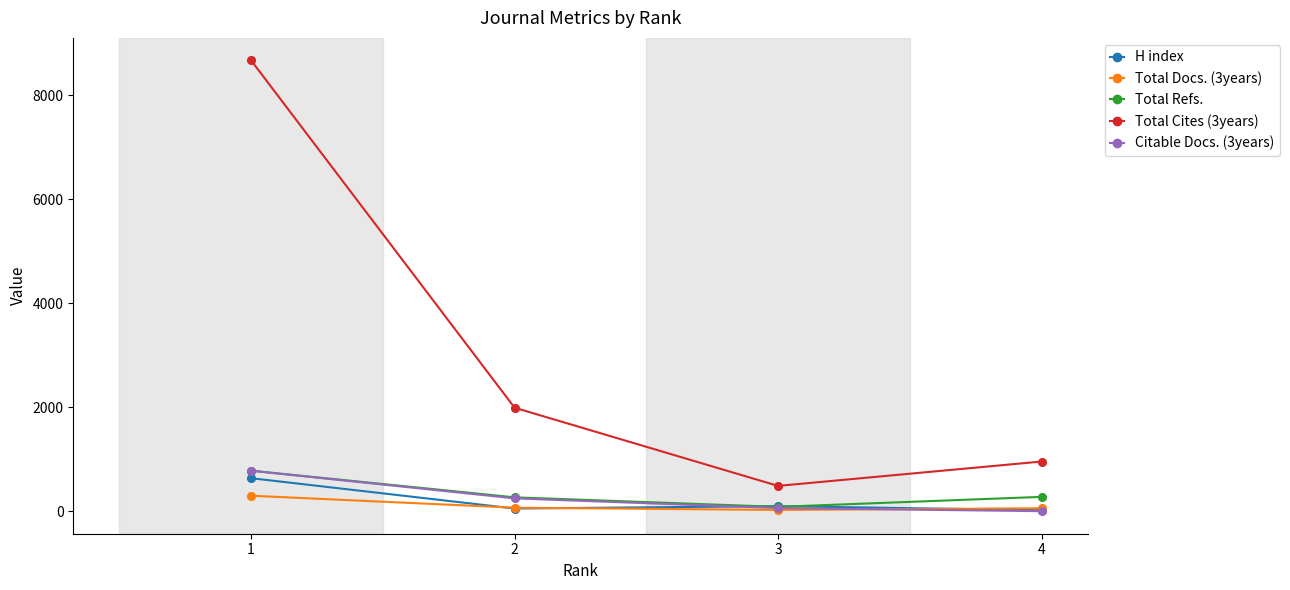

Which series has the widest spread of values?

Total Cites (3years)